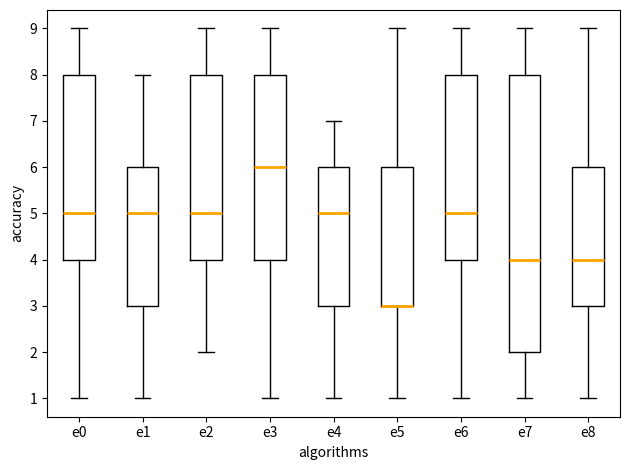

Reading left to right, transcribe this box plot: for each box, give where its median line is, the range the box spans, and where its two whiskers end, as read against the y-axis. The values are not printed on the chart, so give them approximately, as read against the axis.

e0: median 5, box 4 to 8, whiskers 1 to 9
e1: median 5, box 3 to 6, whiskers 1 to 8
e2: median 5, box 4 to 8, whiskers 2 to 9
e3: median 6, box 4 to 8, whiskers 1 to 9
e4: median 5, box 3 to 6, whiskers 1 to 7
e5: median 3 (drawn on the box's lower edge), box 3 to 6, whiskers 1 to 9
e6: median 5, box 4 to 8, whiskers 1 to 9
e7: median 4, box 2 to 8, whiskers 1 to 9
e8: median 4, box 3 to 6, whiskers 1 to 9